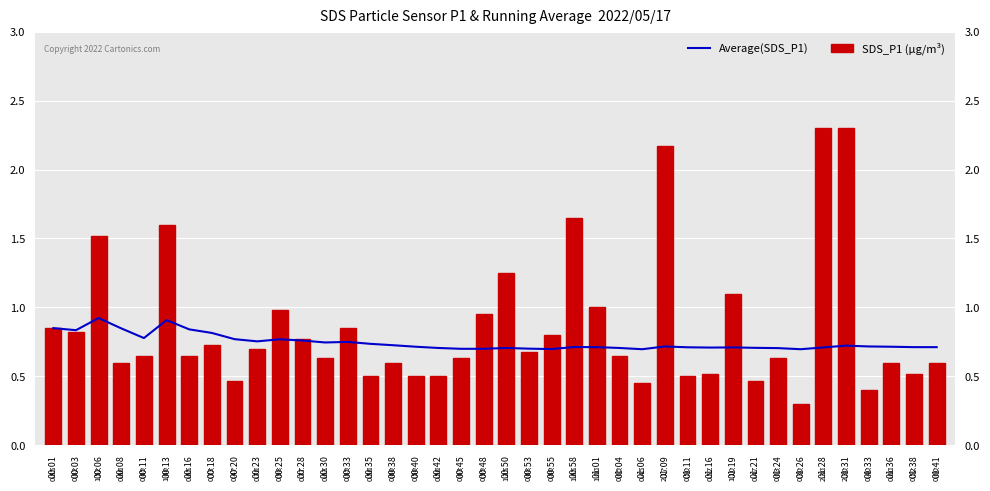

How many Average(SDS_P1) values are between 0 and 1?

40